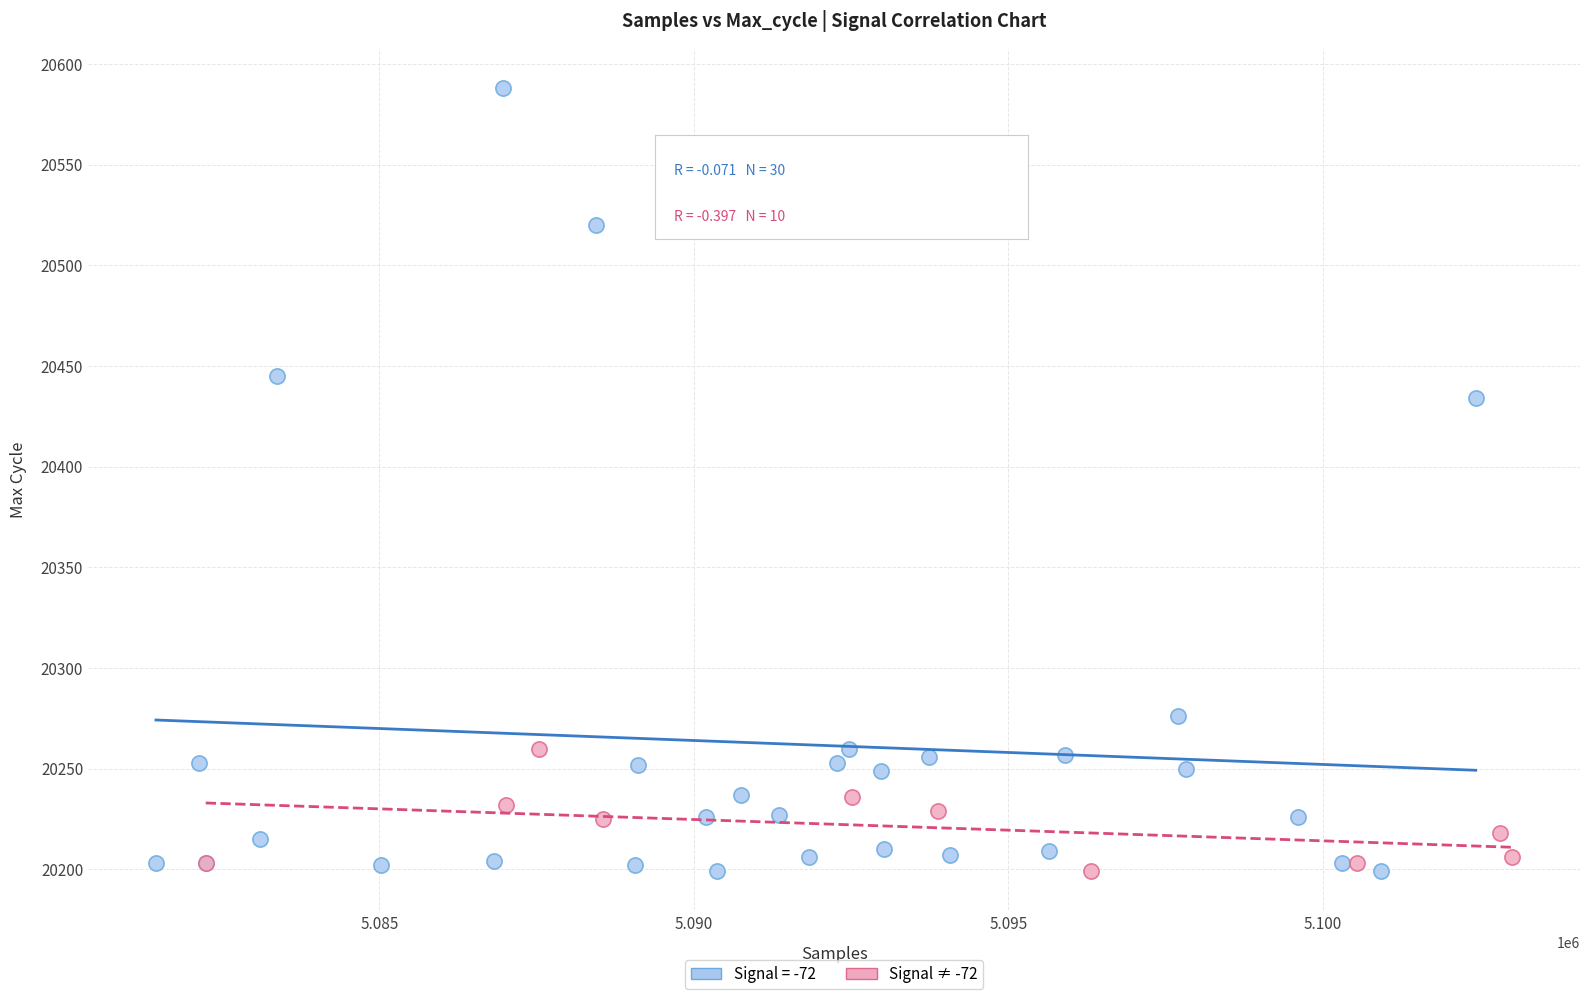

Which series has the widest spread of Y values?

Signal = -72